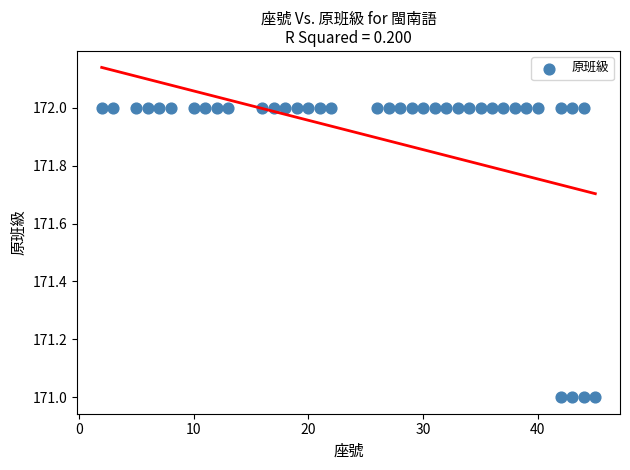

What is the range of X values (max minus min)?

43